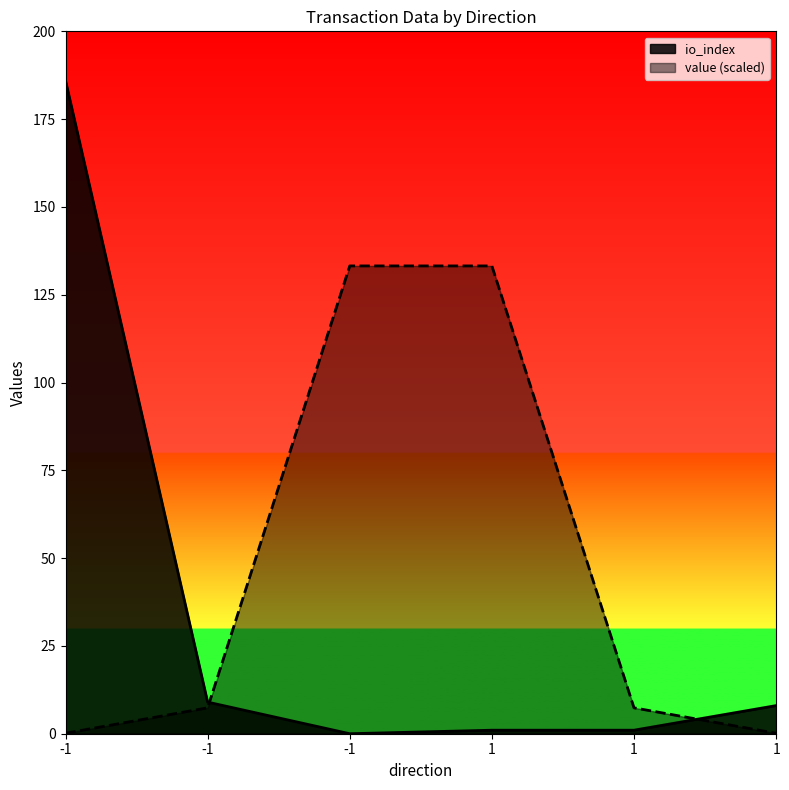

How many series are shown in this chart?

2